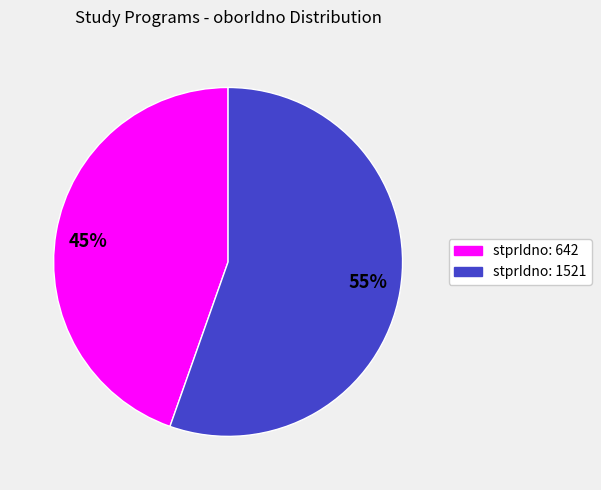

Is there a majority slice in this chart?

Yes